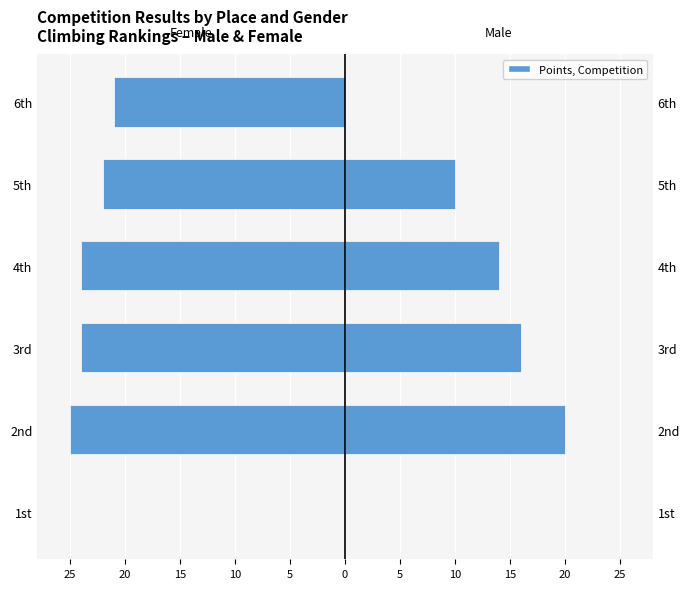

How many bars are there in each group?

2